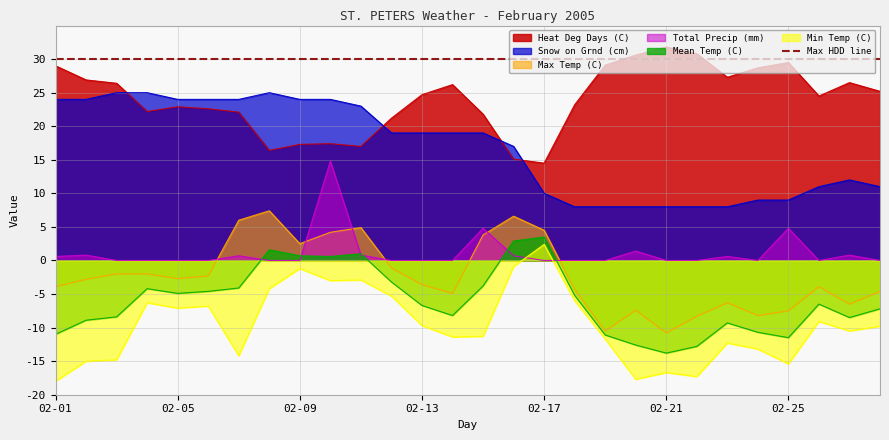

Which series changed the most between 02-25 and 02-26?

Min Temp (C)